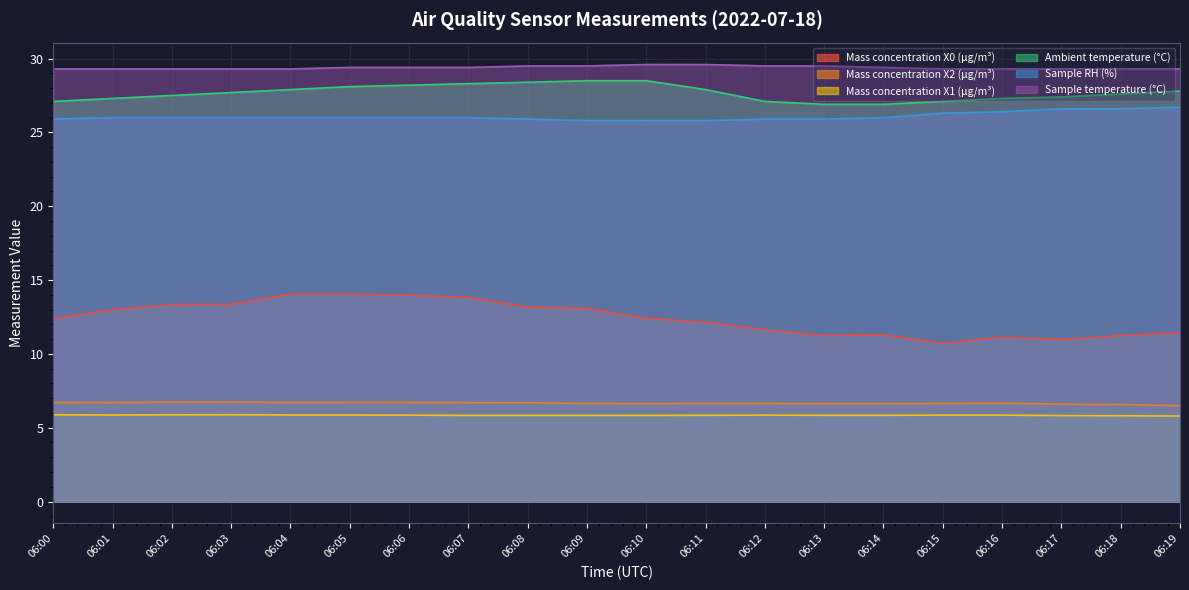

At which label does Mass concentration X2 (μg/m³) reach its peak?

06:02